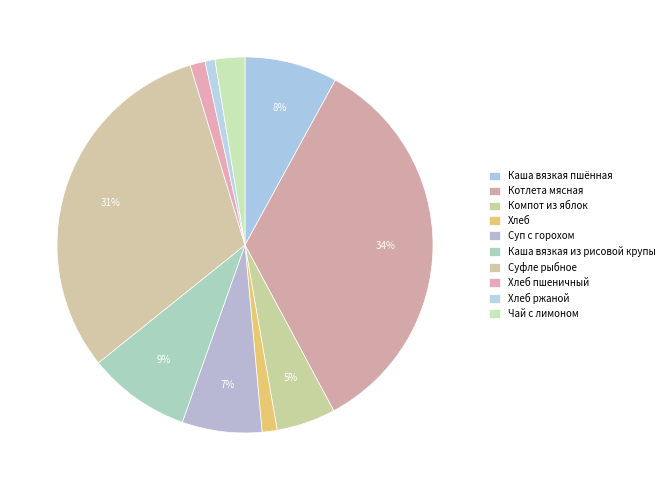

What is the change in value from Хлеб пшеничный to Хлеб ржаной?

-0.5